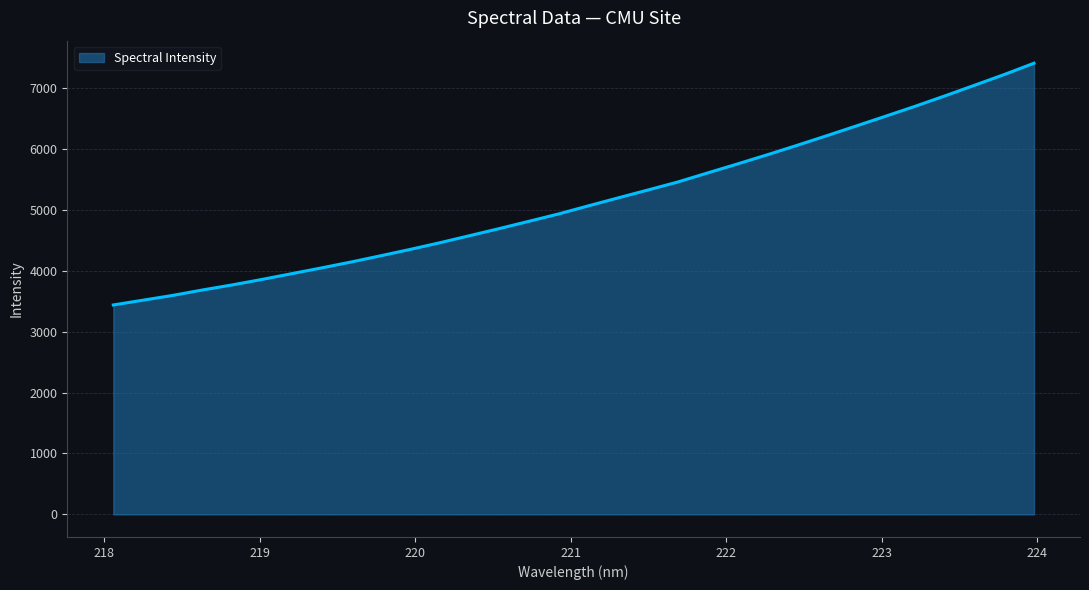

What is the smallest value displayed?

3438.2